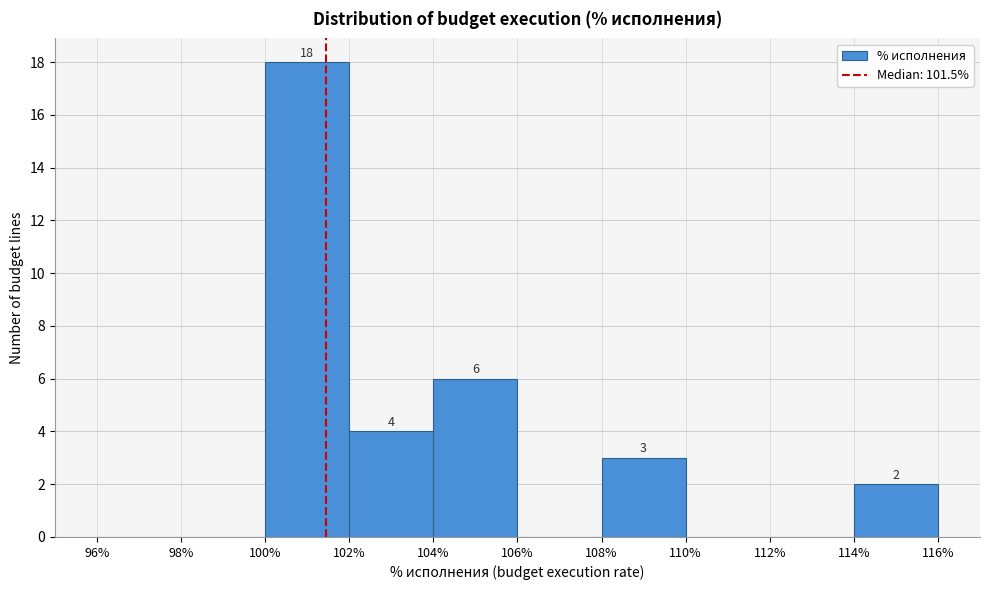

Which range on the x-axis has the tallest bar?

100% to 102%